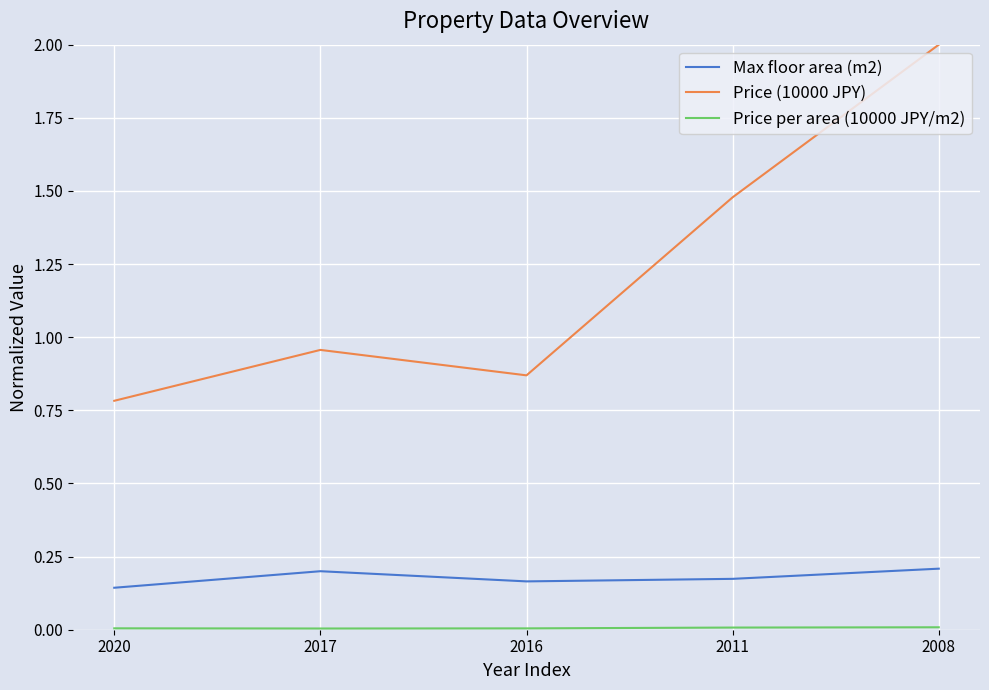

Which series has the largest range (max minus min)?

Price (10000 JPY)